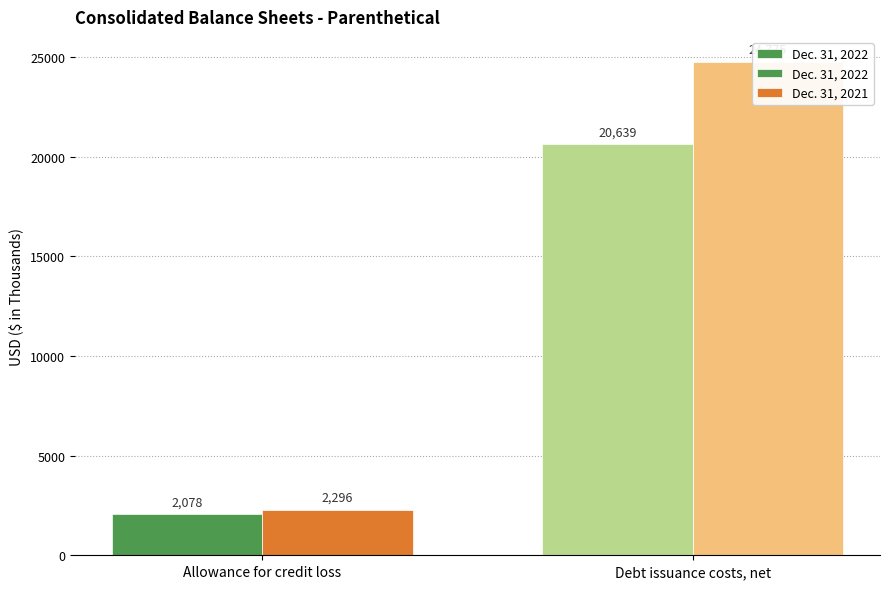

Where is Dec. 31, 2021 nearest to the value 13535?

Allowance for credit loss